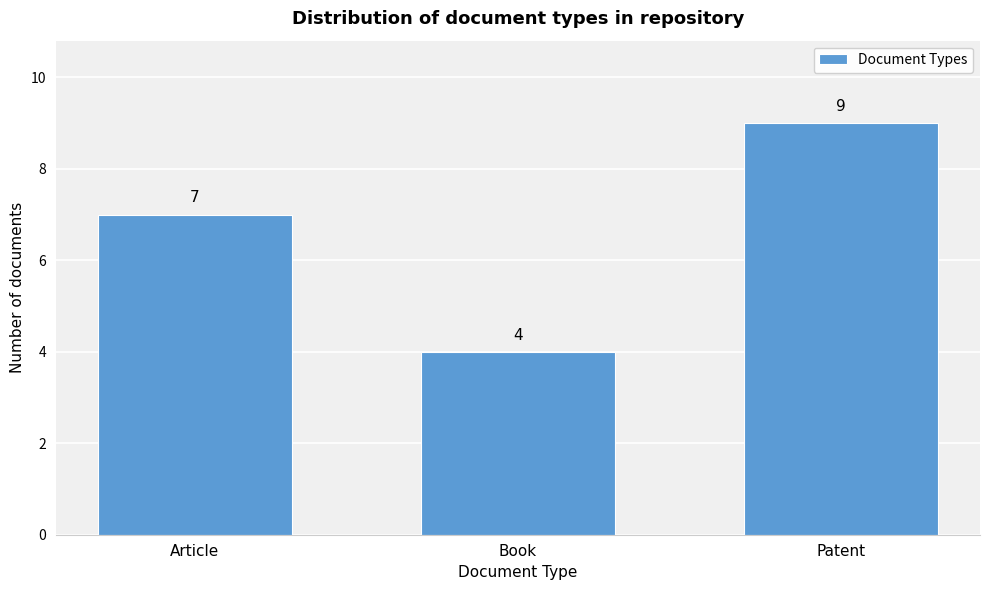

Reading right to left, transcribe all the data shown in this chart.

9	4	7